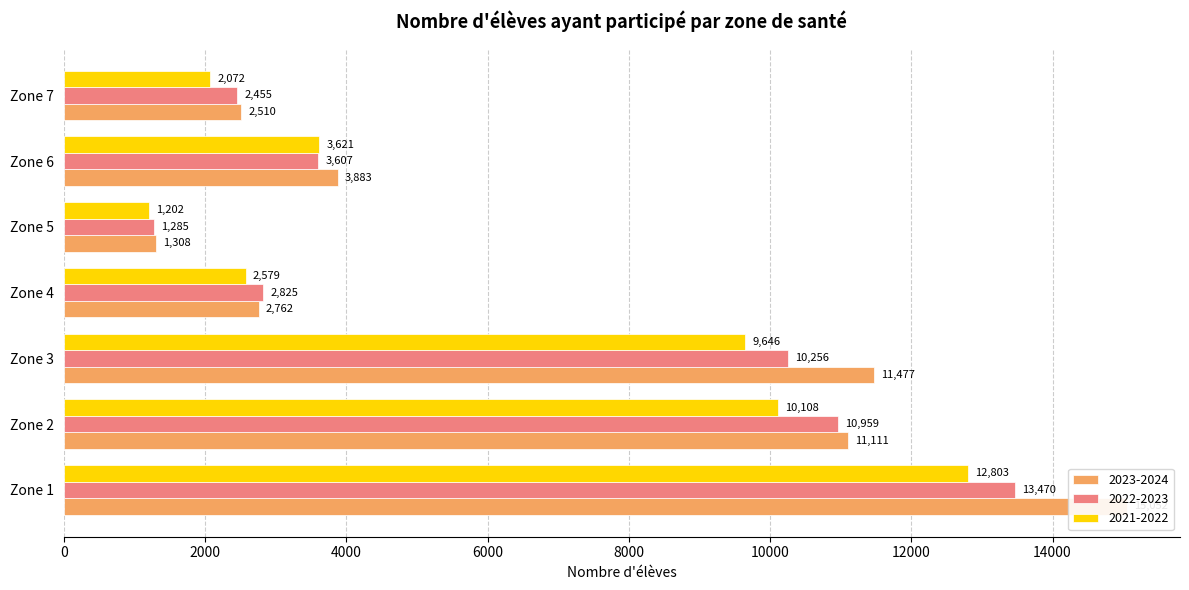

What is the maximum value shown in the chart?

15052